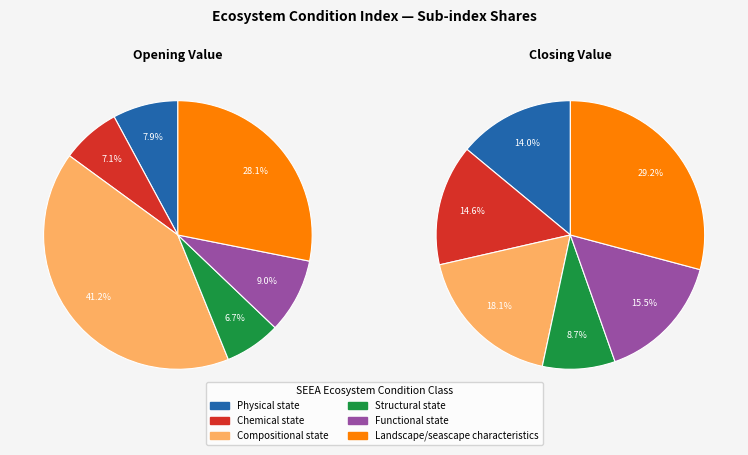

True or false: opening_values accounts for 8% of the total.

True